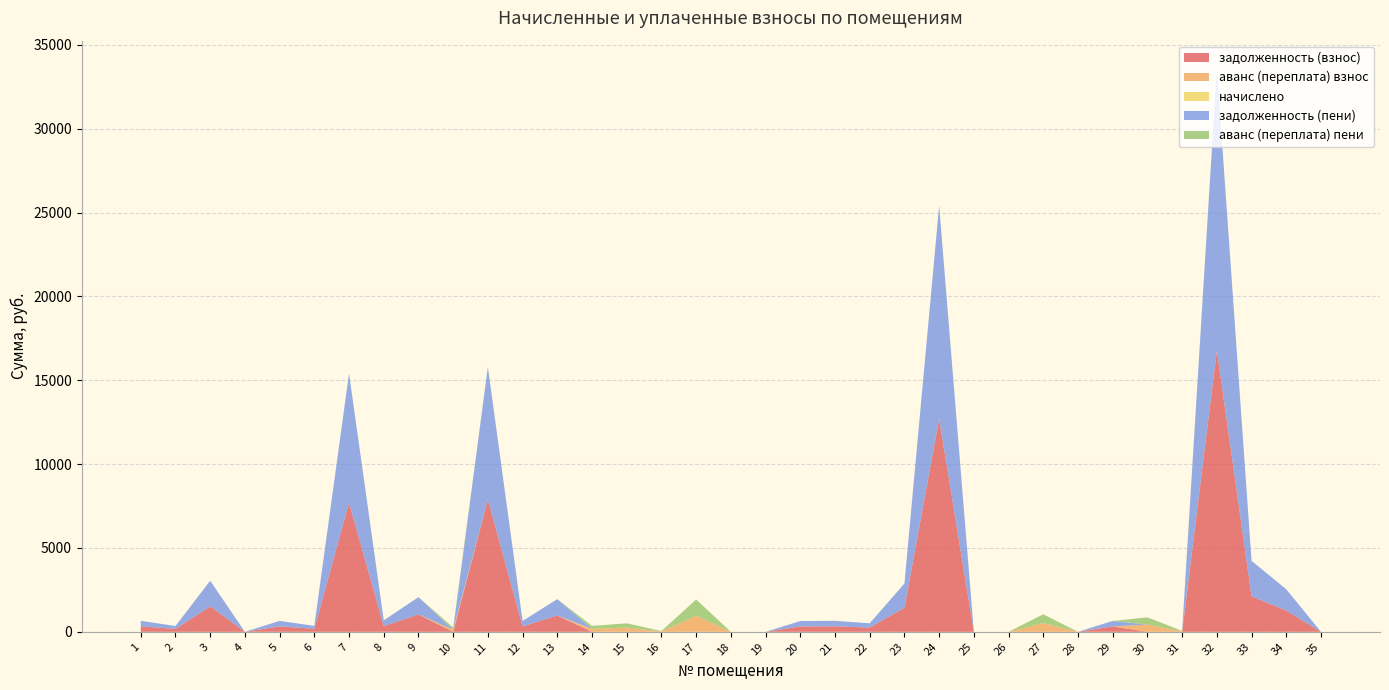

Reading right to left, list all the values displayed in this chart.

задолженность (взнос): 0.0	1267.4	2117.1	16786.3	0.0	0.0	325.0	0.0	0.0	0.0	0.0	12705.1	1439.5	253.9	327.8	320.6	0.0	0.0	0.0	0.0	0.0	0.0	974.6	324.4	7896.0	0.0	1034.8	341.7	7702.6	176.5	326.1	0.0	1521.4	172.2	328.6
аванс (переплата) взнос: 0.0	0.0	0.0	0.0	27.9	431.2	0.0	0.0	522.8	0.0	0.0	0.0	0.0	0.0	0.0	0.0	0.0	0.0	962.9	24.1	252.8	177.2	0.0	0.0	0.0	128.9	0.0	0.0	0.0	0.0	0.0	0.5	0.0	0.0	0.0
начислено: 0.0	0.0	0.0	0.0	0.0	0.0	0.0	0.0	0.0	0.0	0.0	0.0	0.0	0.0	0.0	0.0	0.0	0.0	0.0	0.0	0.0	0.0	0.0	0.0	0.0	0.0	0.0	0.0	0.0	0.0	0.0	0.0	0.0	0.0	0.0
задолженность (пени): 0.0	1267.4	2117.1	16786.3	0.0	0.0	325.0	0.0	0.0	0.0	0.0	12705.1	1439.5	253.9	327.8	320.6	0.0	0.0	0.0	0.0	0.0	0.0	974.6	324.4	7896.0	0.0	1034.8	341.7	7702.6	176.5	326.1	0.0	1521.4	172.2	328.6
аванс (переплата) пени: 0.0	0.0	0.0	0.0	27.9	431.2	0.0	0.0	522.8	0.0	0.0	0.0	0.0	0.0	0.0	0.0	0.0	0.0	962.9	24.1	252.8	177.2	0.0	0.0	0.0	128.9	0.0	0.0	0.0	0.0	0.0	0.5	0.0	0.0	0.0